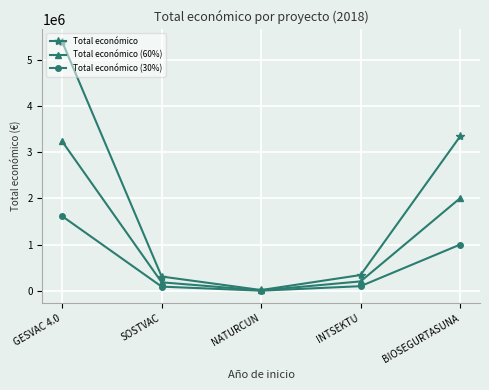

At which label does Total económico first exceed 344243?

GESVAC 4.0